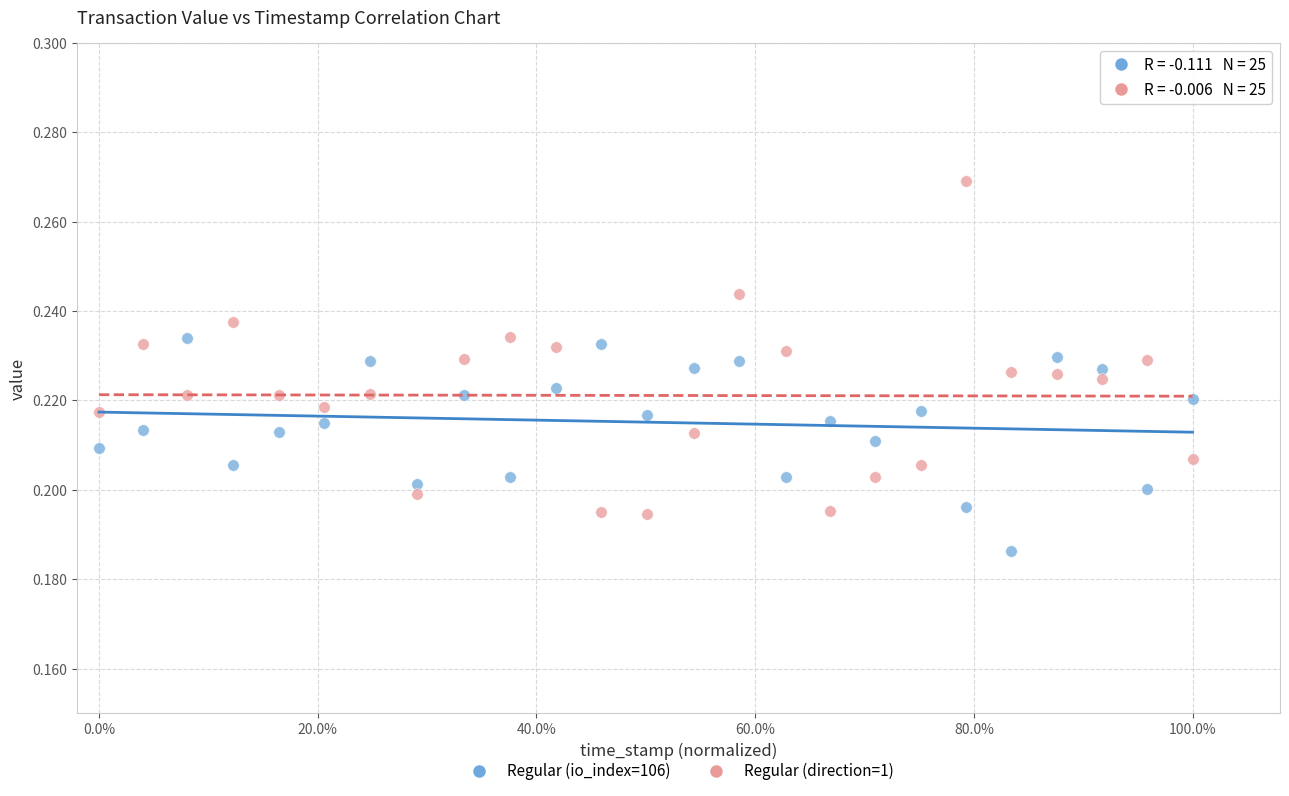

Which series has the largest Y range (max minus min)?

Regular (direction=1)